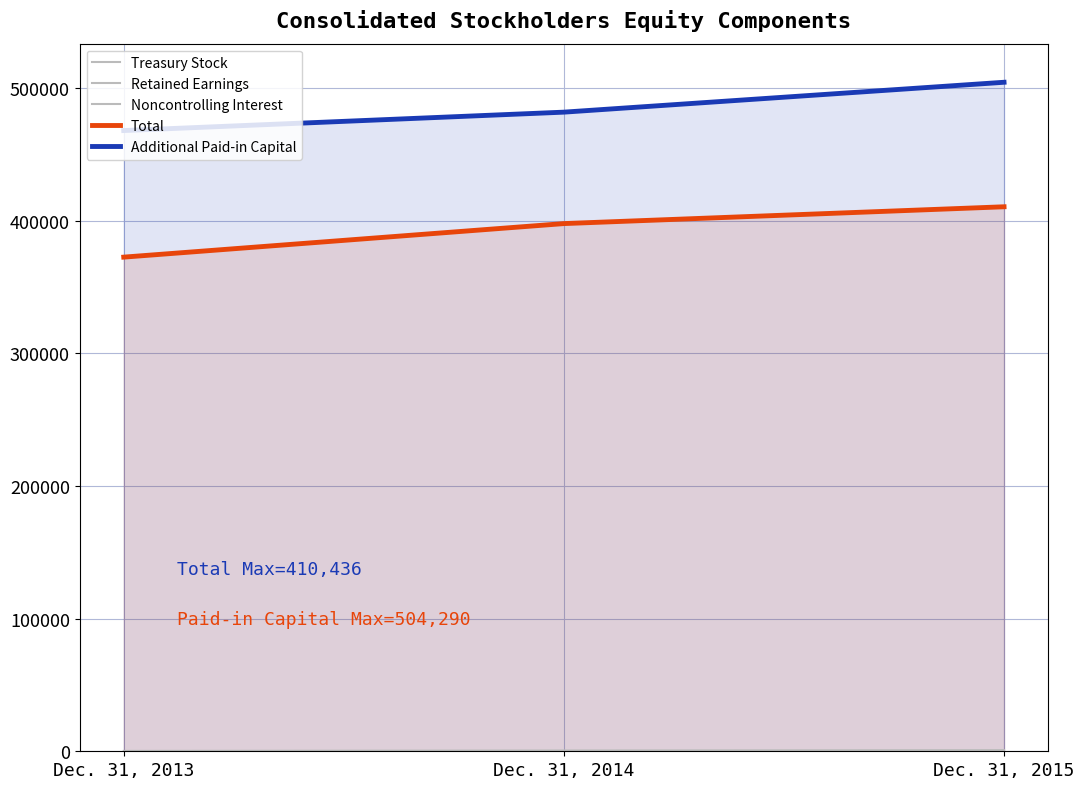

What is the approximate value of Treasury Stock at Dec. 31, 2015?

-26966